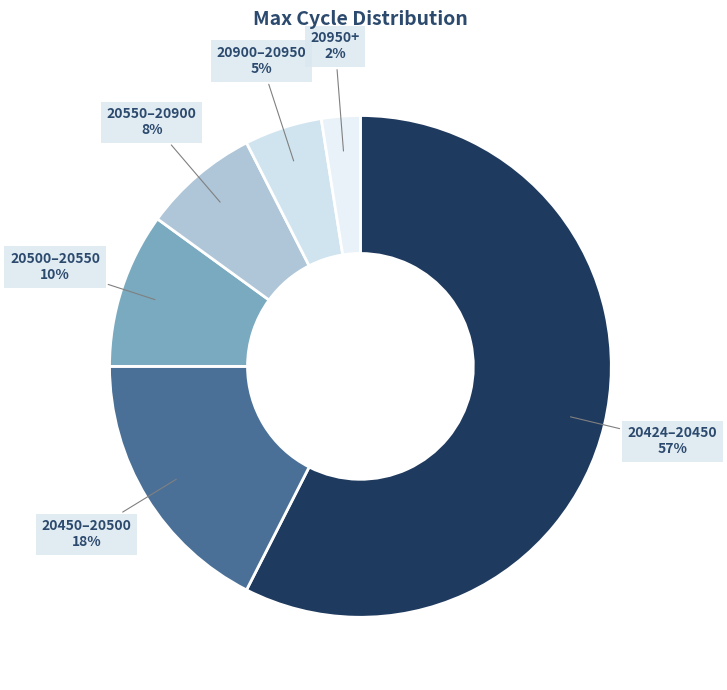

How many slices are in this pie chart?

6